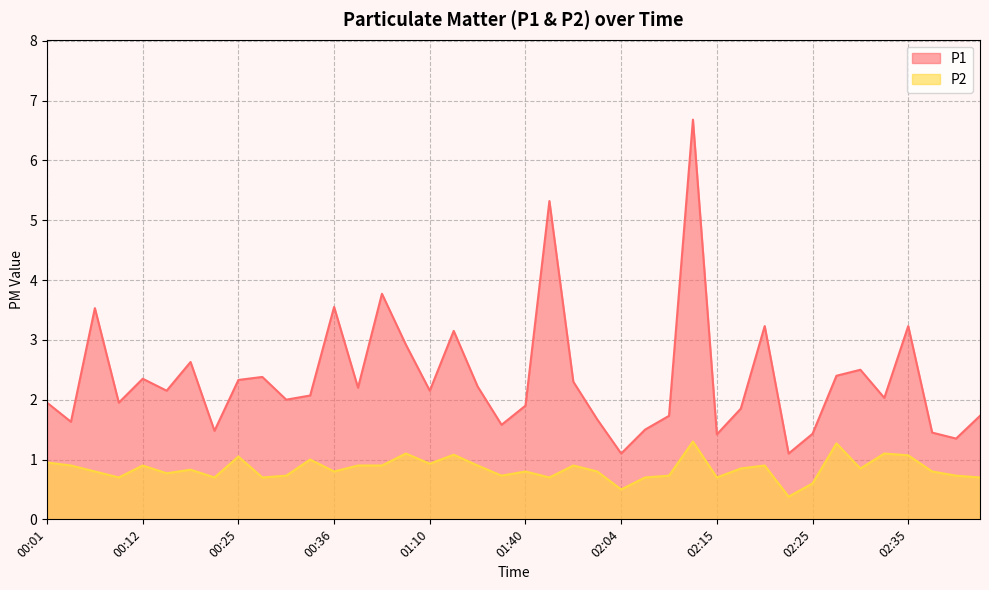

Does the chart have visible grid lines?

Yes